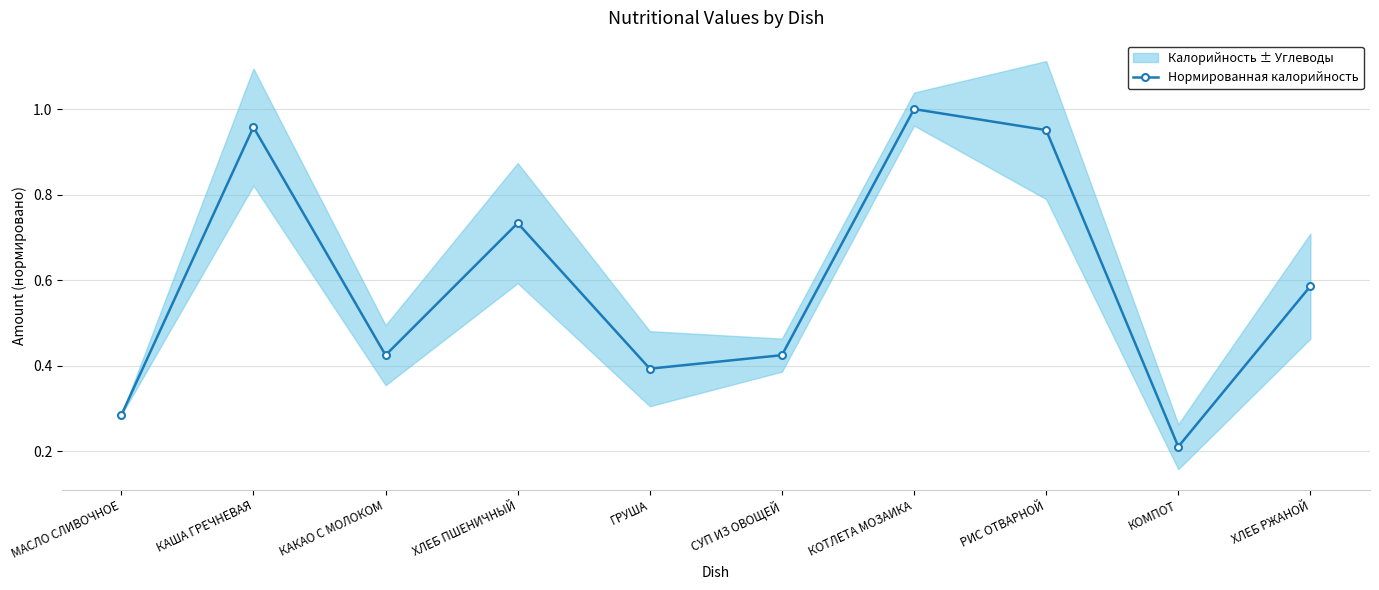

What is the difference between the maximum and minimum values?

0.8